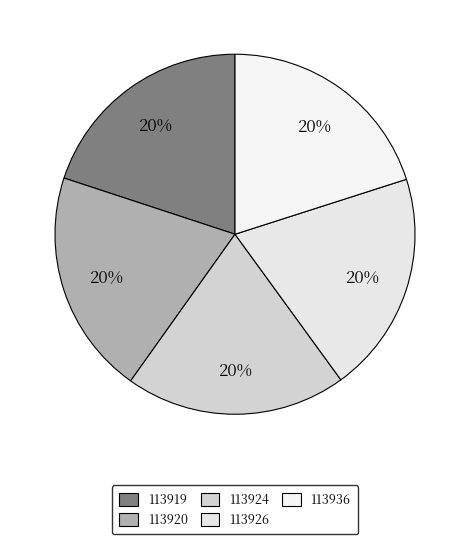

Count the number of slices in the pie.

5